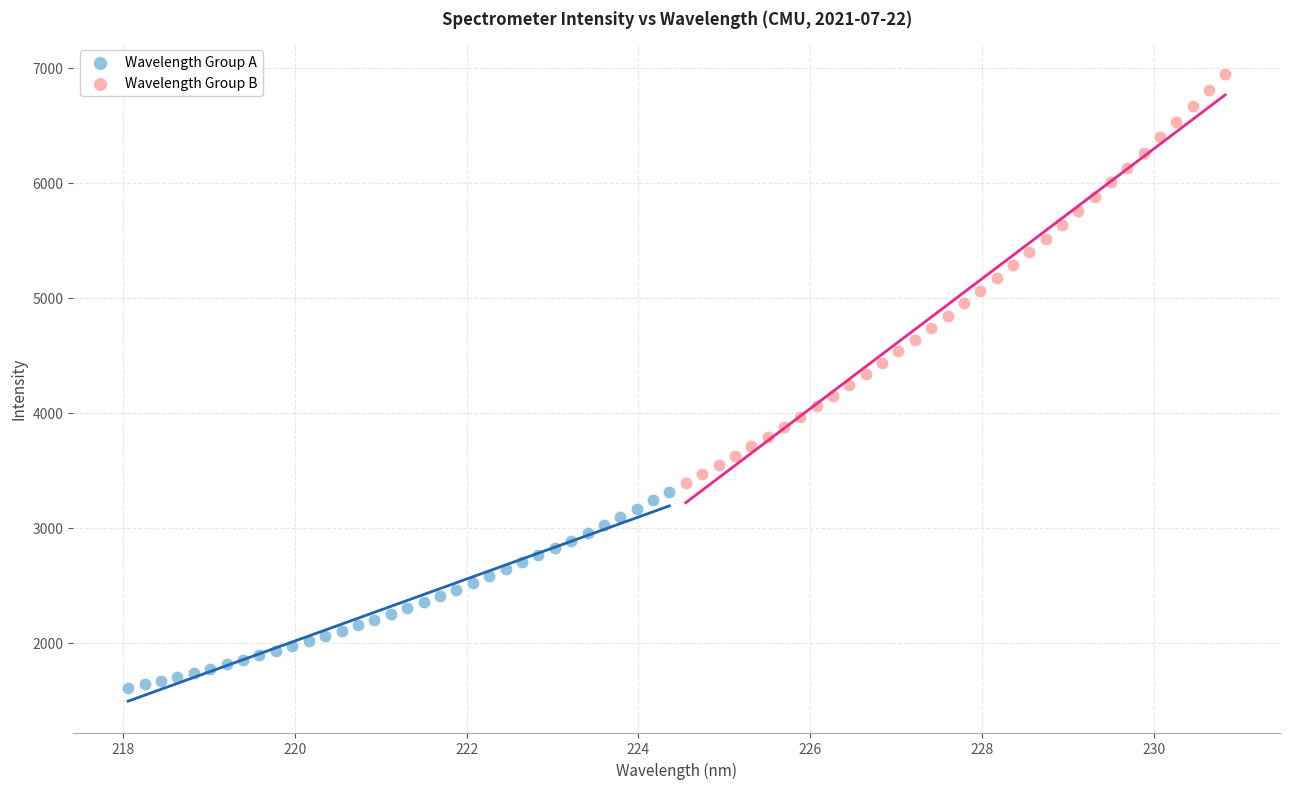

Which series contains the lowest Y value?

Wavelength Group A